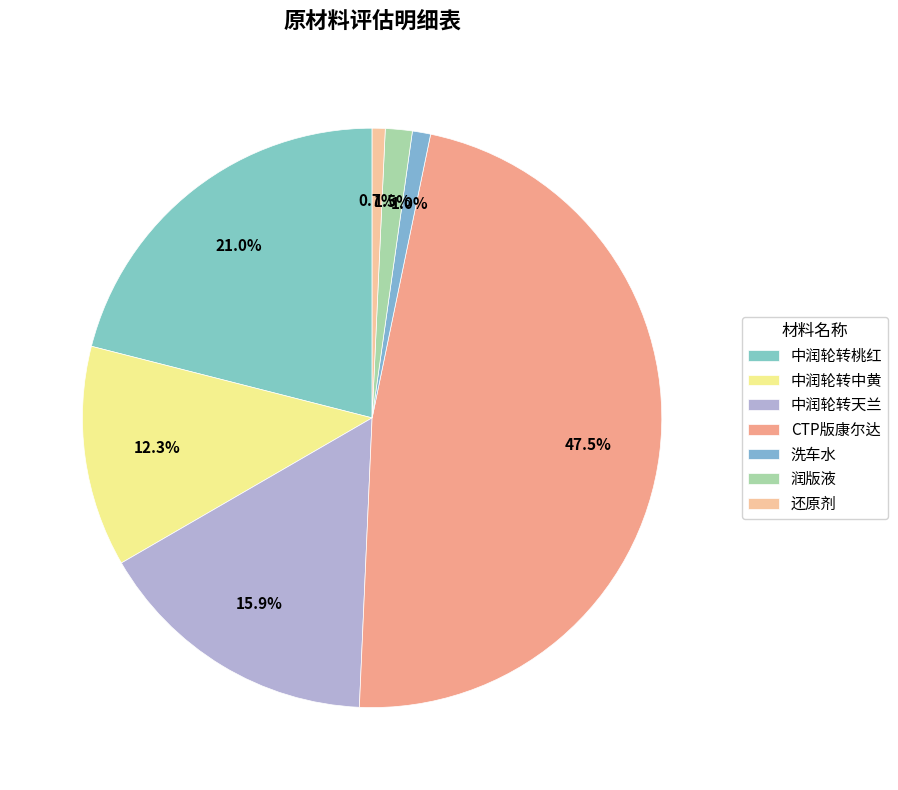

Rank the categories by value from lowest to highest.

还原剂, 洗车水, 润版液, 中润轮转中黄, 中润轮转天兰, 中润轮转桃红, CTP版康尔达